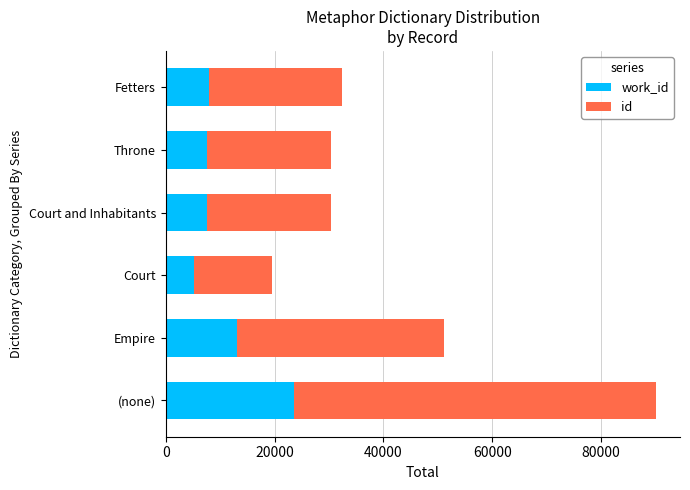

What is the total value across all series at (none)?

89992